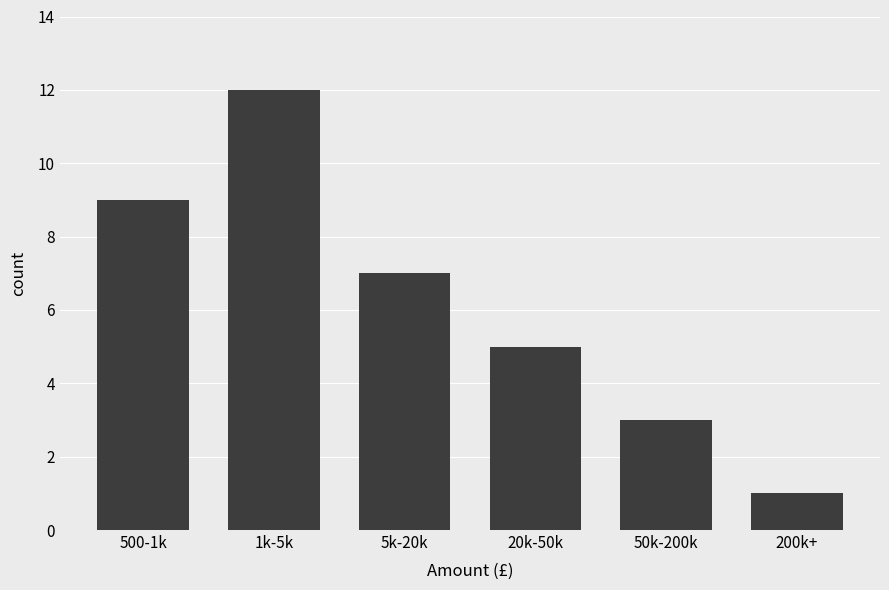

Reading right to left, extract all data points from this chart.

200k+=1	50k-200k=3	20k-50k=5	5k-20k=7	1k-5k=12	500-1k=9